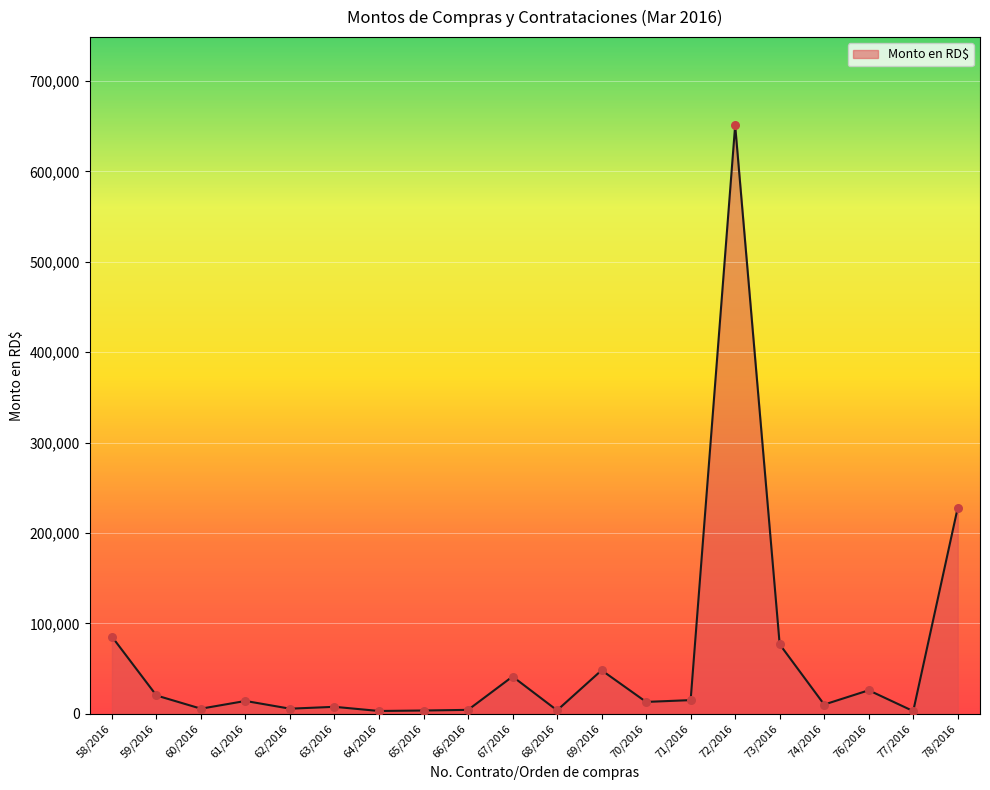

What is the ratio of the value at 72/2016 to the value at 67/2016?

15.8